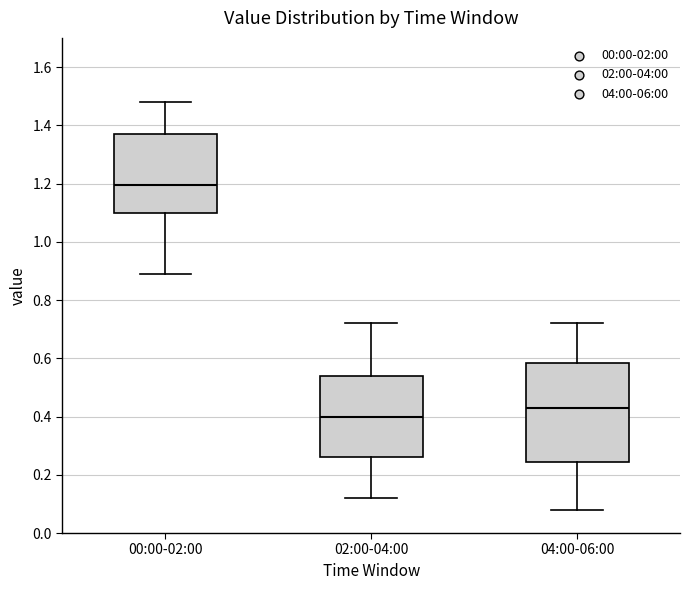

Which box is the tallest, from its lower edge to its upper edge?

04:00-06:00